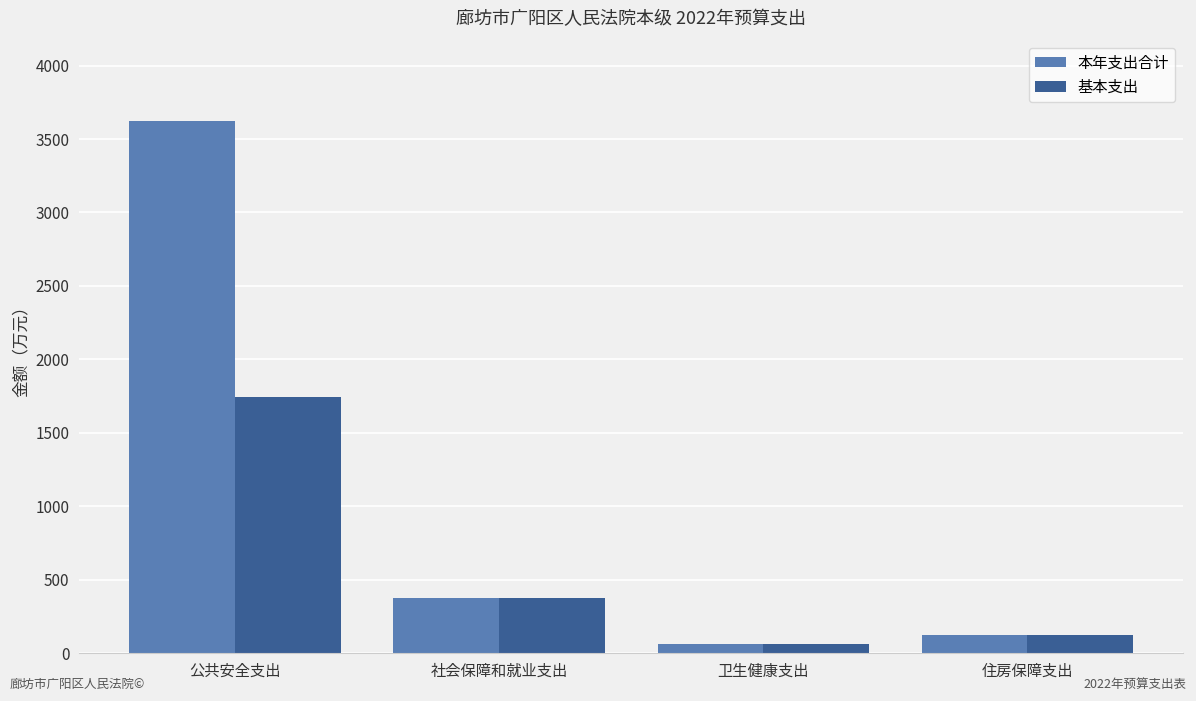

At which category is the sum across all series the highest?

公共安全支出